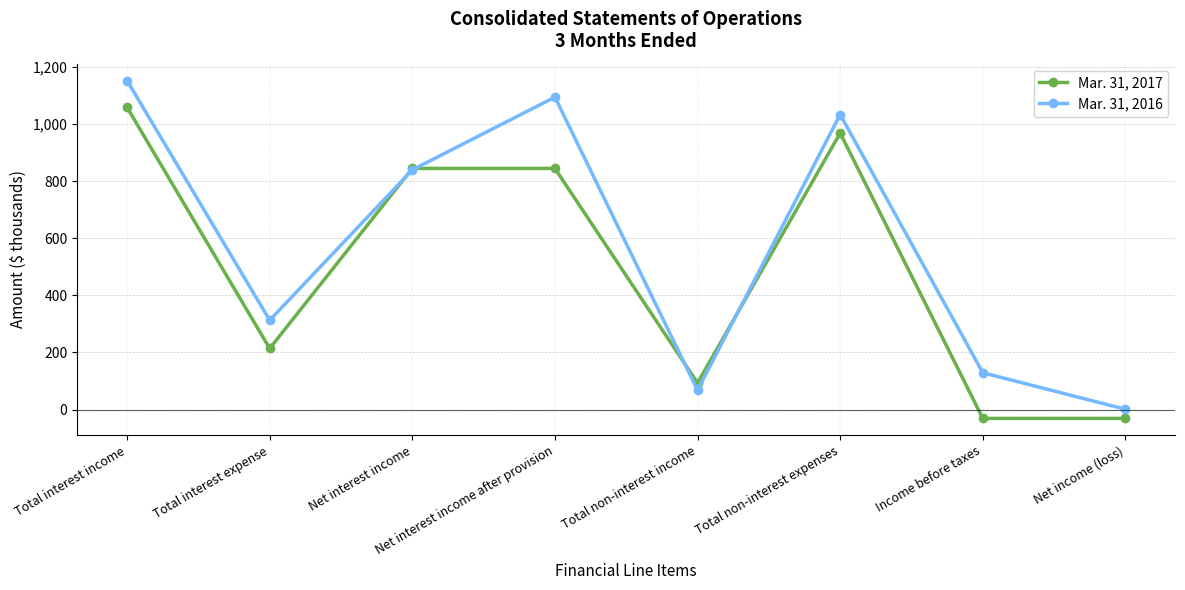

What is the total value across all series at Total non-interest expenses?

2003